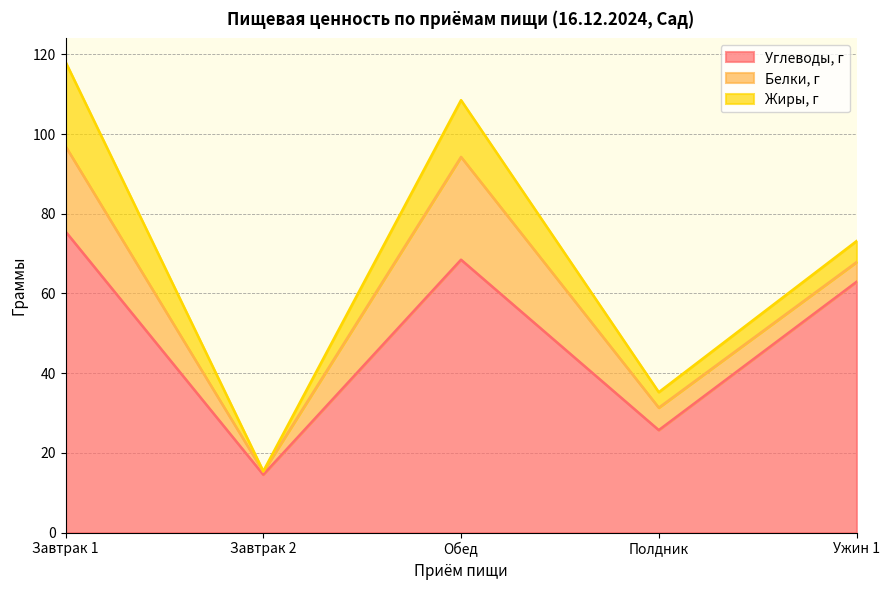

Which label corresponds to the largest value in the chart?

Завтрак 1